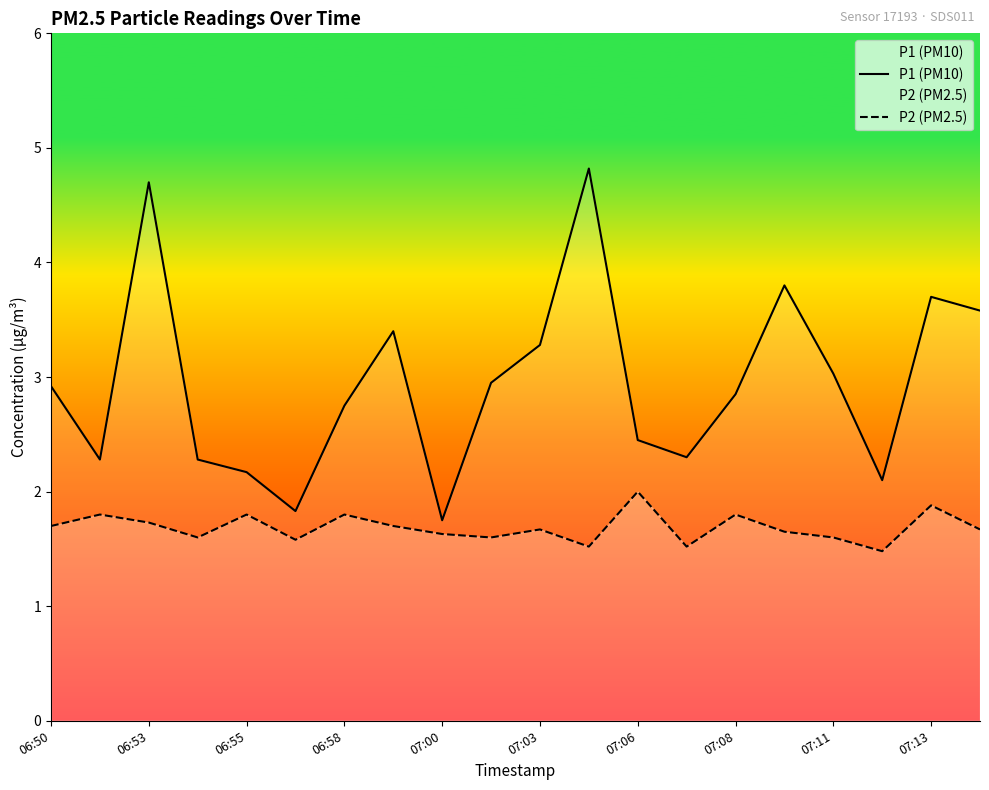

At 06:53, list the series in order from smallest to largest.

P2 (PM2.5), P1 (PM10)